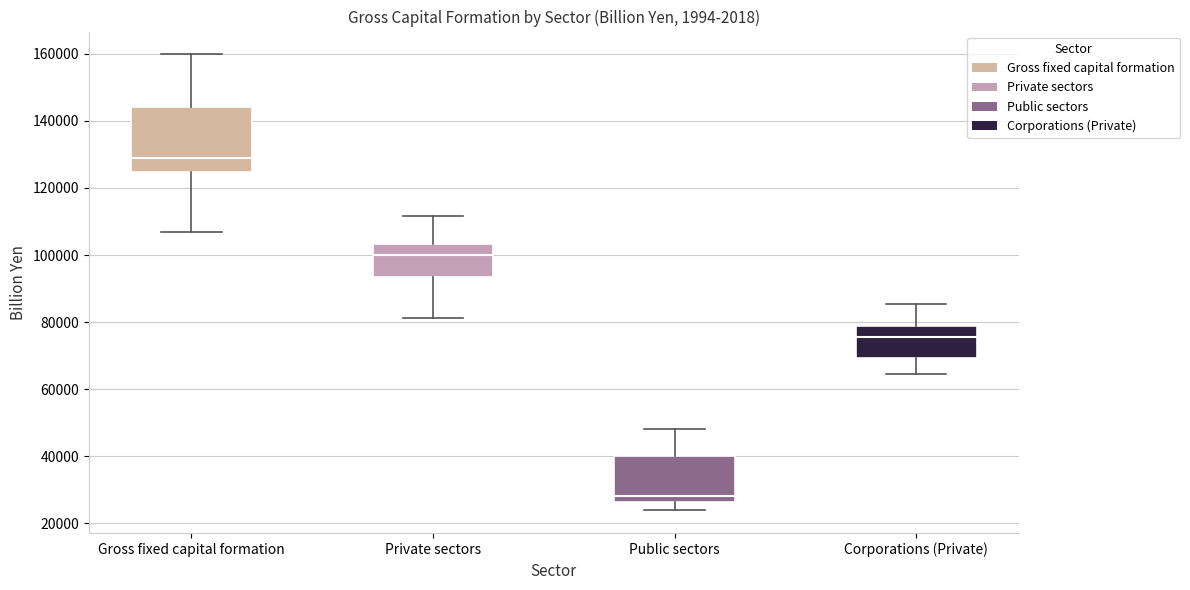

Where is the lower edge of the box for Private sectors on the y-axis? The values are not printed on the chart, so give them approximately, as read against the axis.

94000